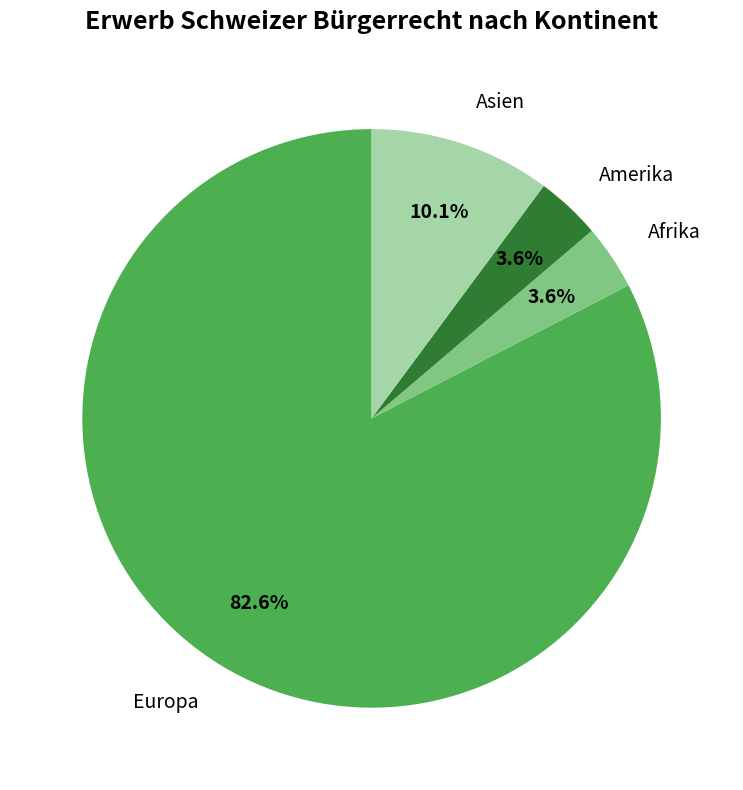

True or false: Amerika accounts for 16% of the total.

False